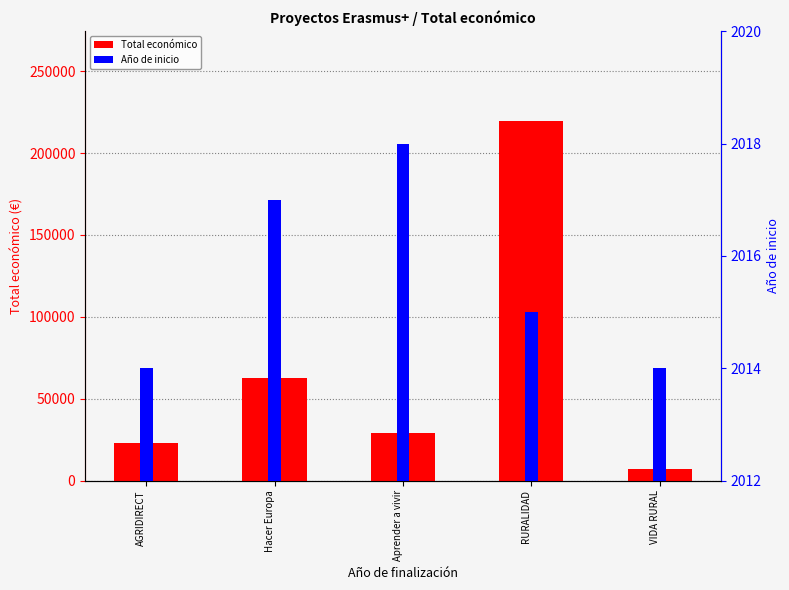

Which category has the highest value in the Total económico series?

RURALIDAD